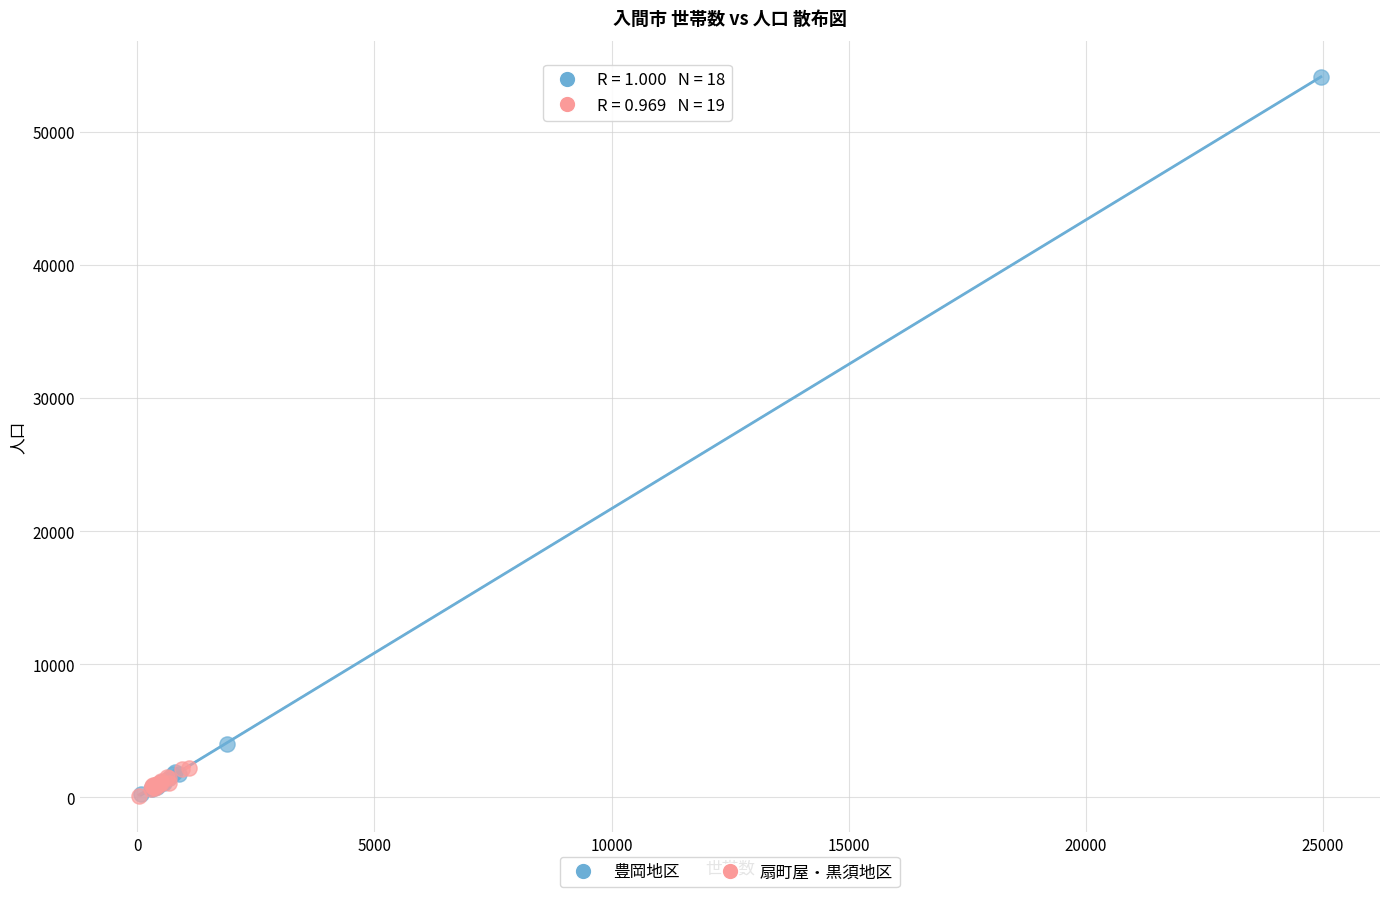

Which series reaches the maximum Y coordinate?

豊岡地区